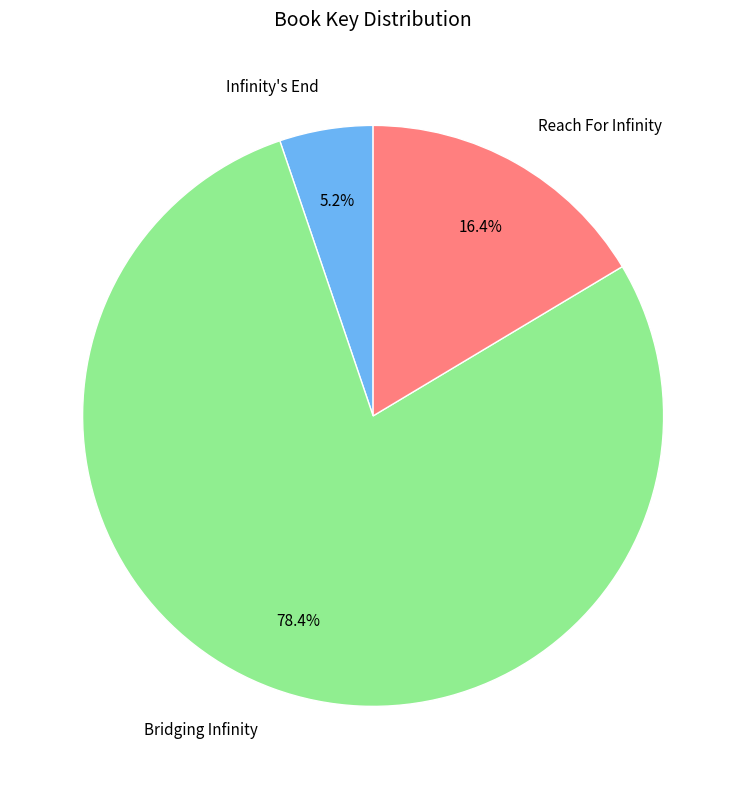

To the nearest percent, what is the difference between the Reach For Infinity and Bridging Infinity slice percentages?

62%